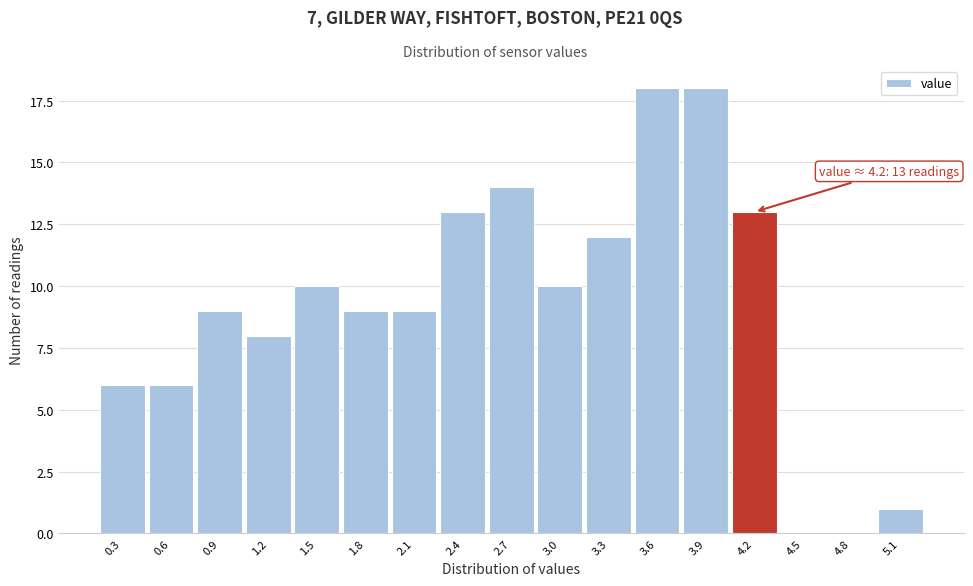

Reading left to right, extract all data points from this chart.

0.3=6	0.6=6	0.9=9	1.2=8	1.5=10	1.8=9	2.1=9	2.4=13	2.7=14	3.0=10	3.3=12	3.6=18	3.9=18	4.2=13	4.5=0	4.8=0	5.1=1